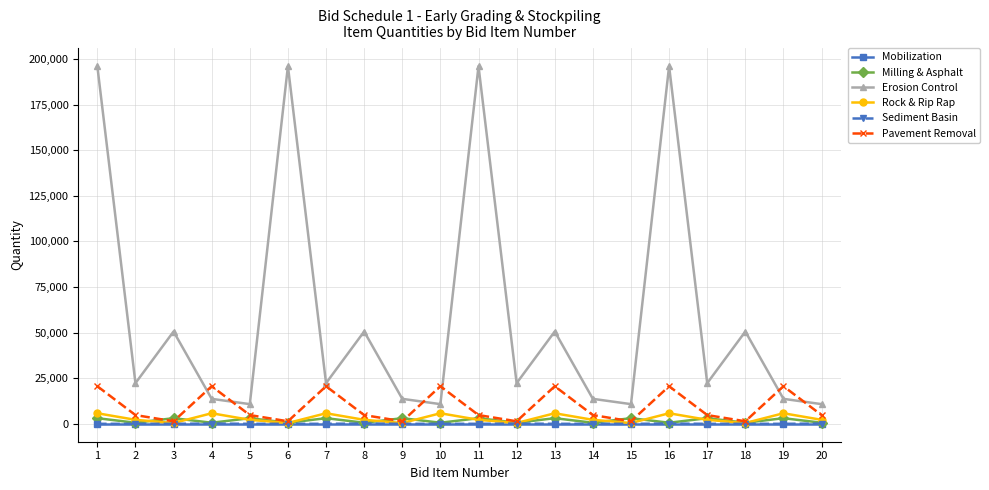

At which label does Rock & Rip Rap first exceed 2200?

1